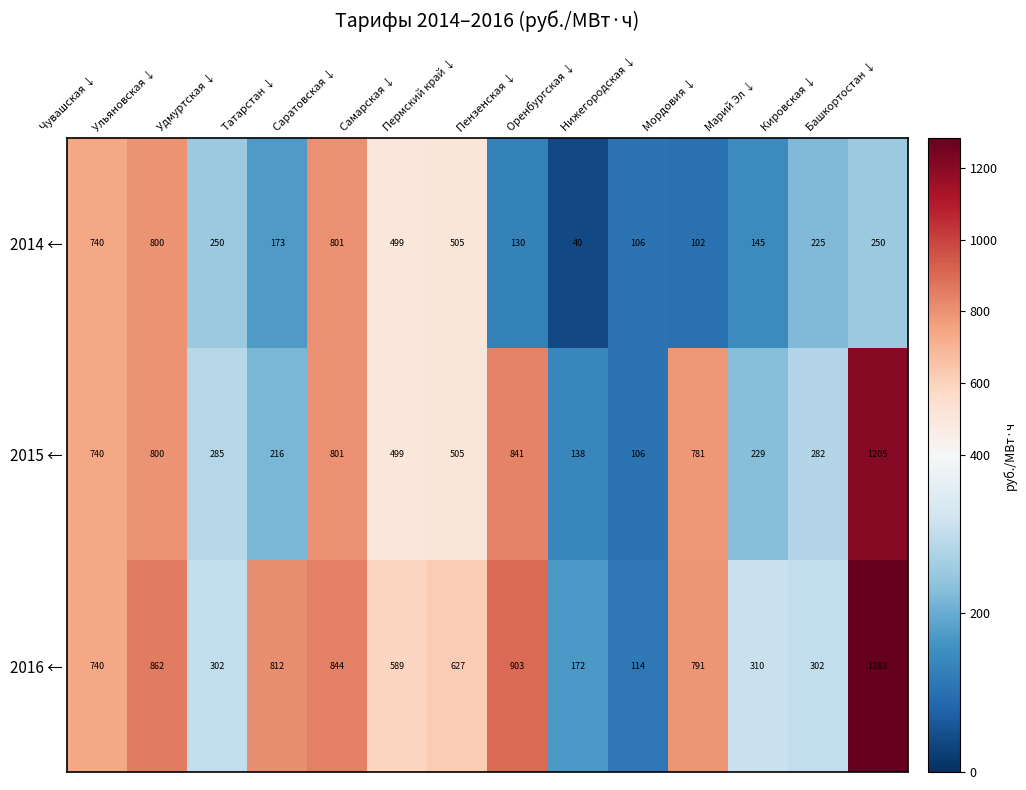

How many data points does each series have?

14